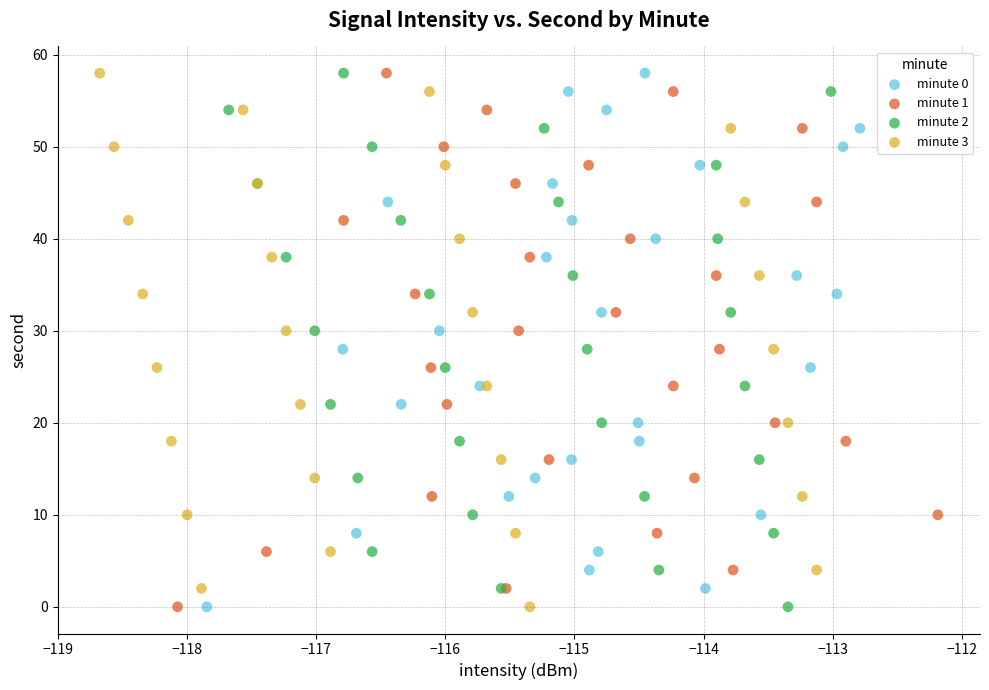

What are all the series names shown in the legend?

minute 0, minute 1, minute 2, minute 3